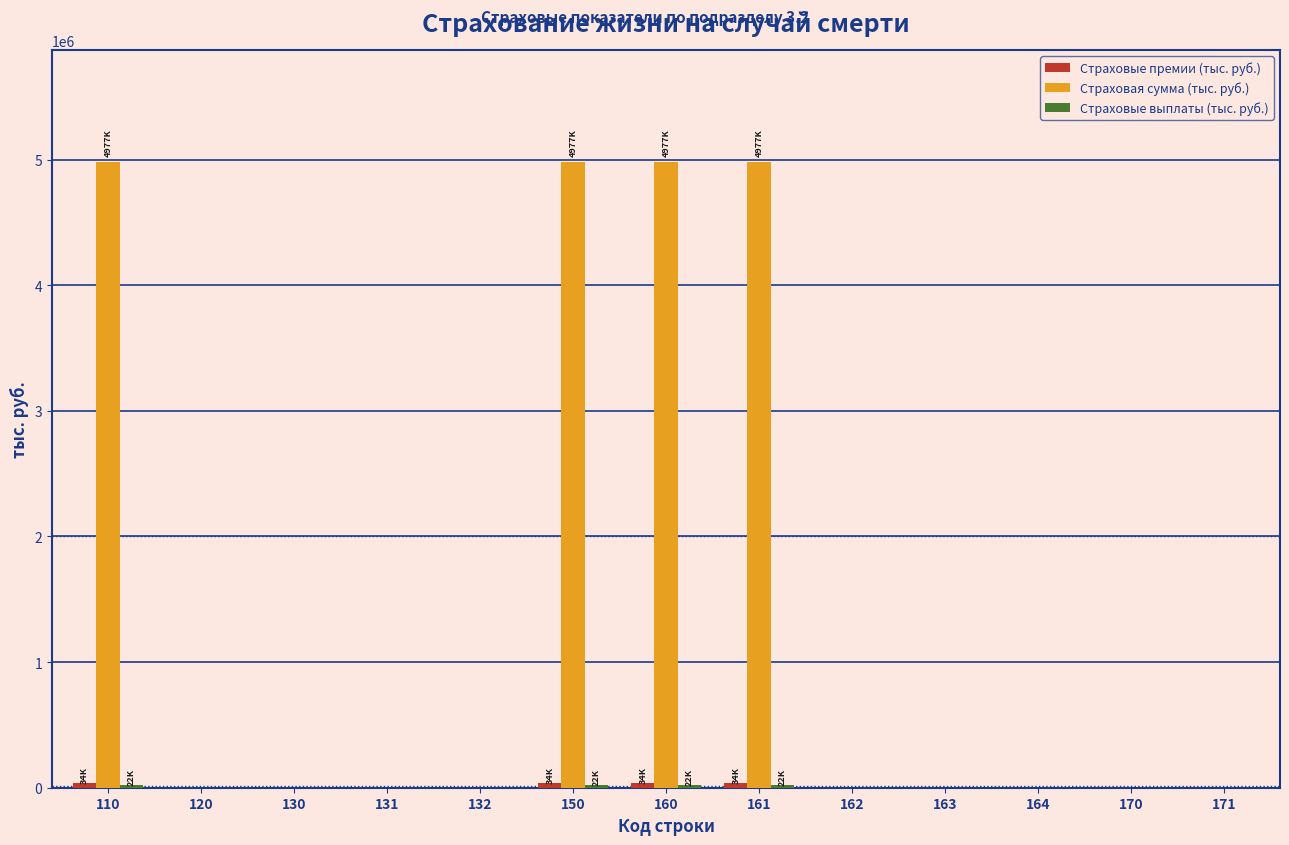

Which series changed the most between 110 and 130?

Страховая сумма (тыс. руб.)